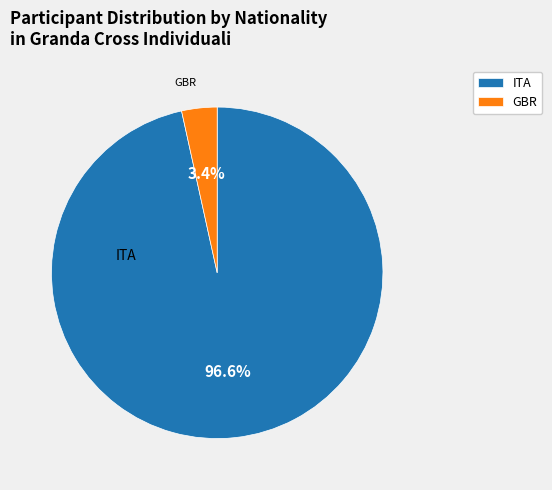

Which has a higher value, ITA or GBR?

ITA